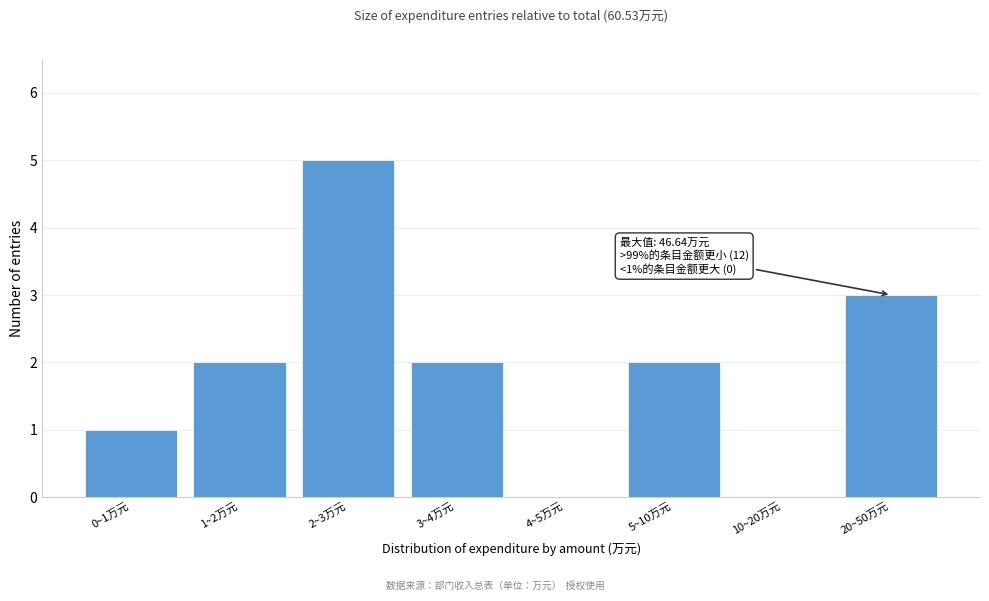

Reading left to right, transcribe all the data shown in this chart.

0~1万元=1	1~2万元=2	2~3万元=5	3~4万元=2	4~5万元=0	5~10万元=2	10~20万元=0	20~50万元=3